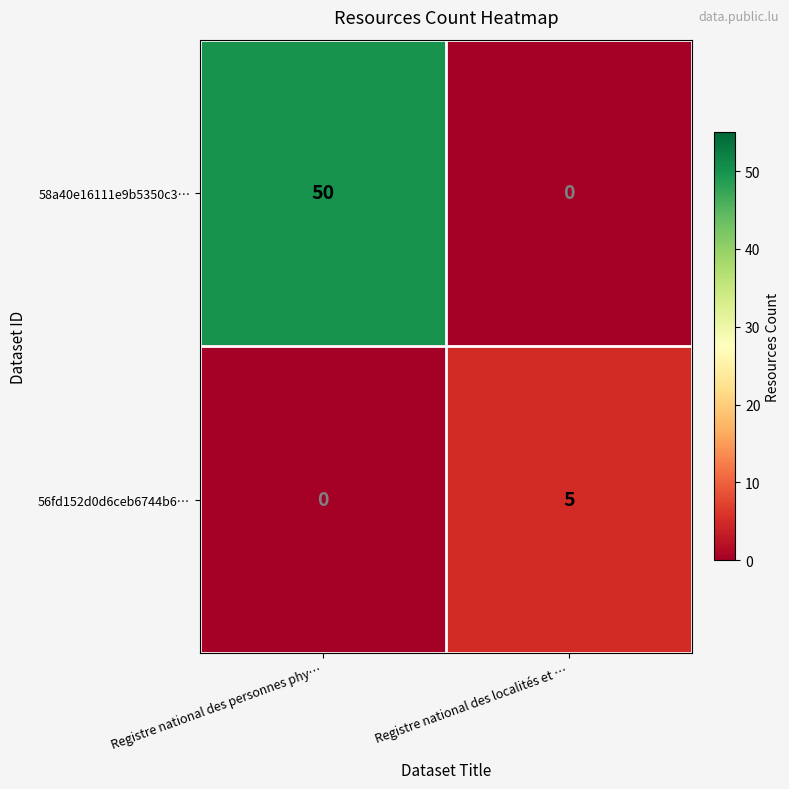

What is the sum of all 56fd152d0d6ceb6744b6… values?

5